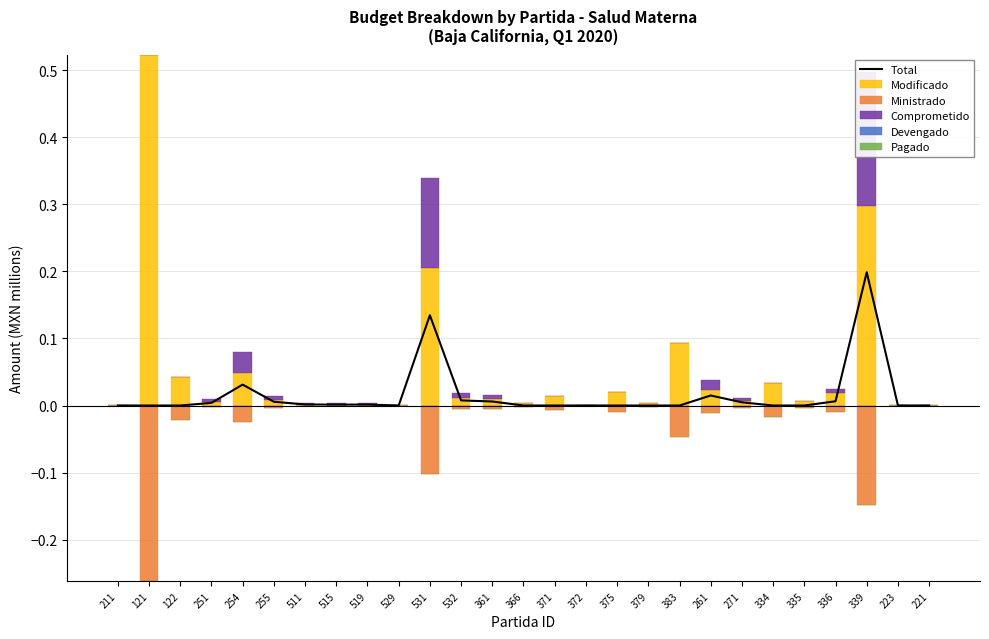

What is the label of the 5th bar from the right?

335